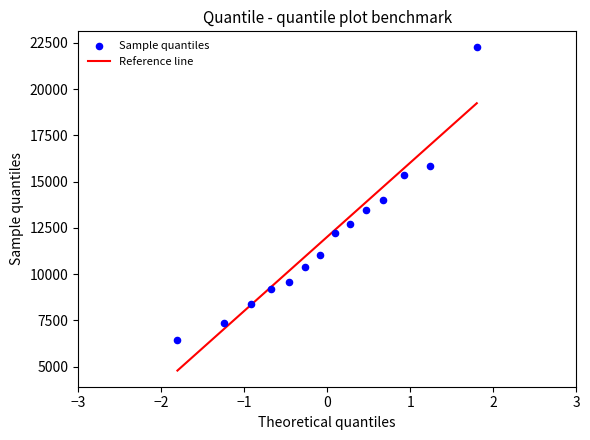

What is the range of Y values (max minus min)?

15841